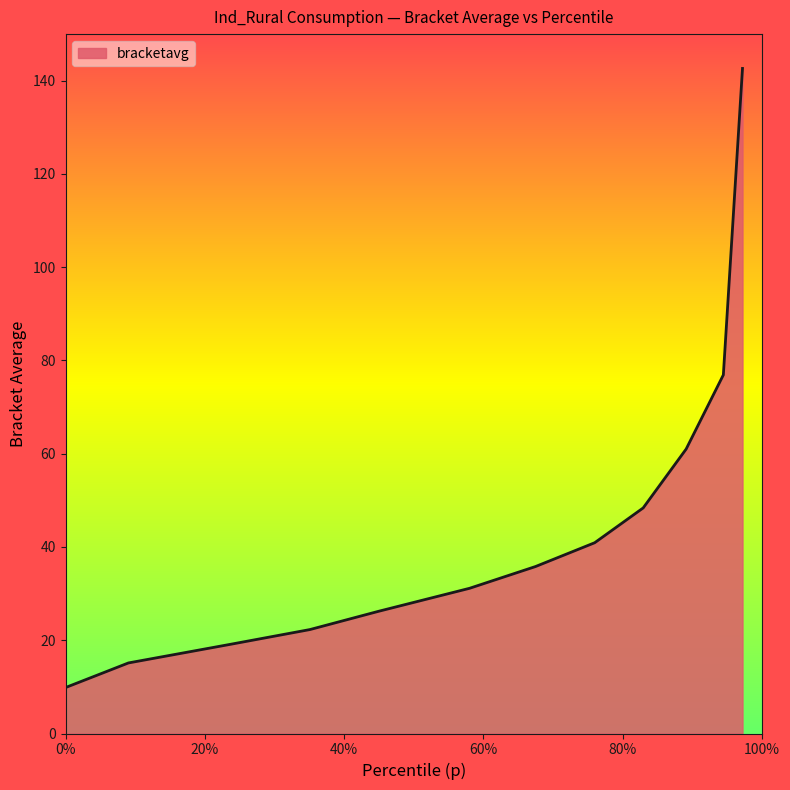

What is the minimum value shown in the chart?

9.9